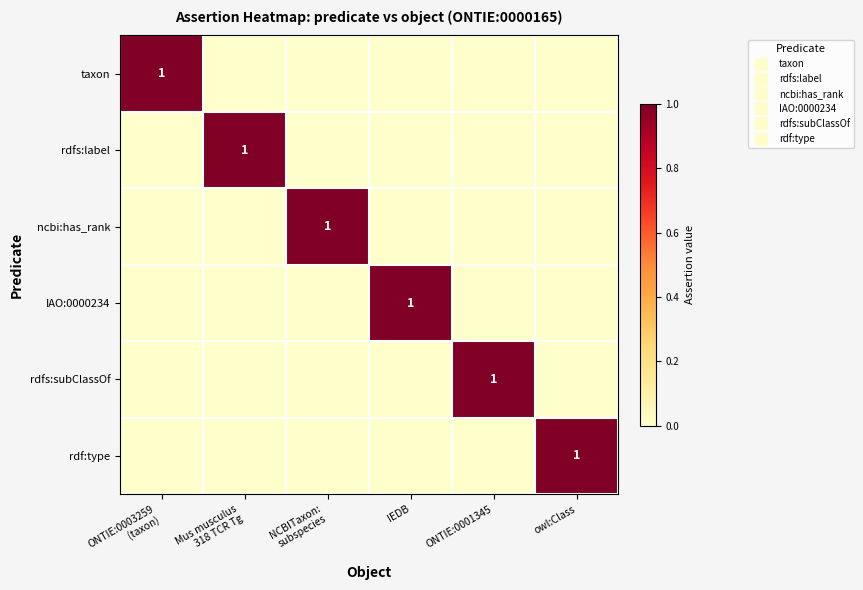

How many values in IAO:0000234 are above zero?

1